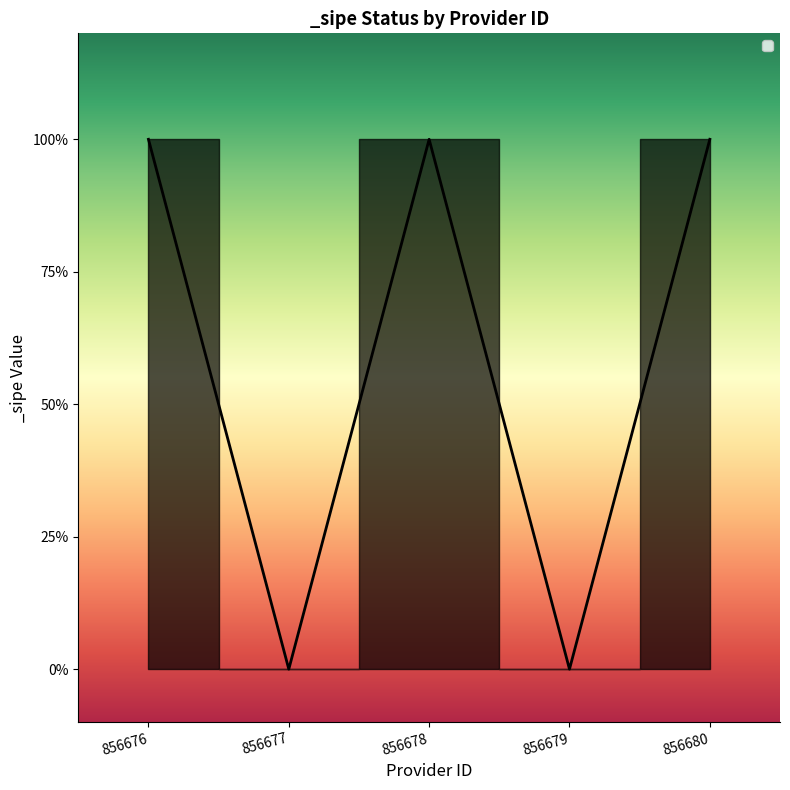

What is the change in value from 856676 to 856679?

-1